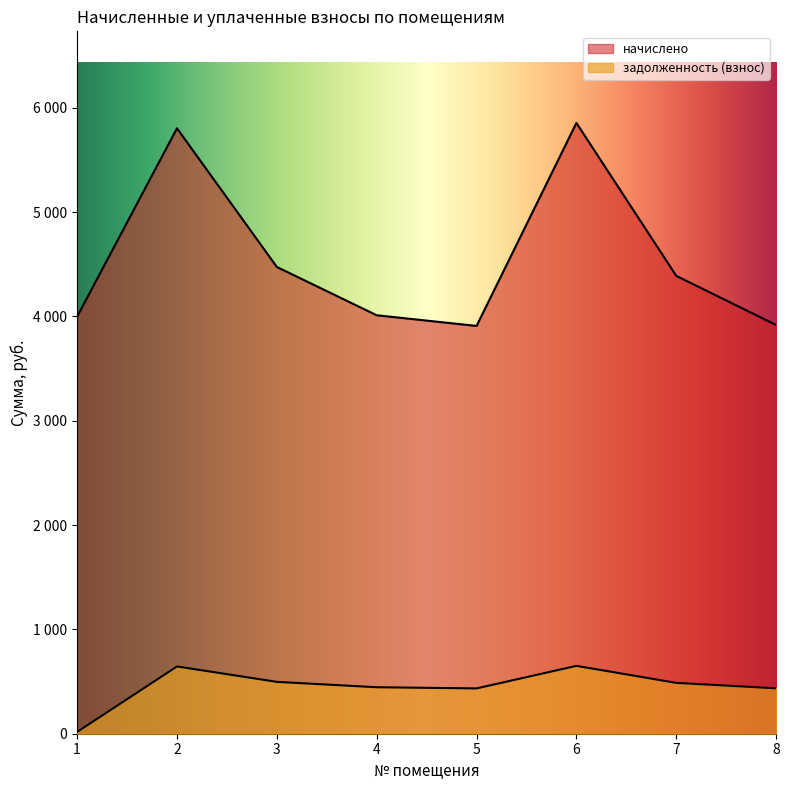

What is the spread (max minus min) of values at 7?

3900.9